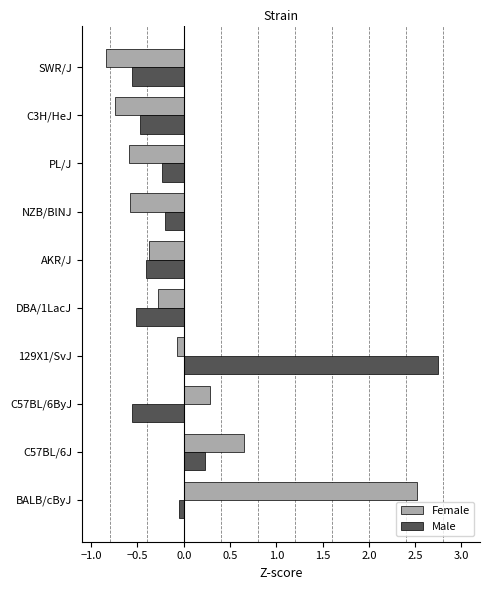

What is the lowest value of the Male series?

-0.6